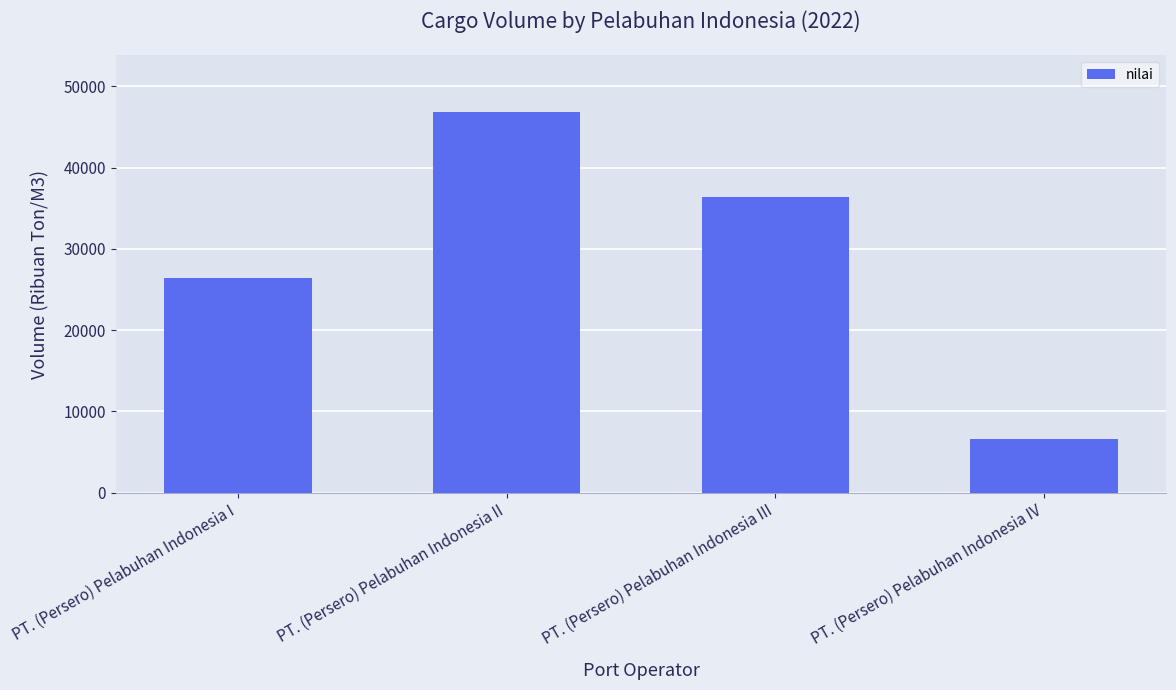

What is the change in value from PT. (Persero) Pelabuhan Indonesia I to PT. (Persero) Pelabuhan Indonesia IV?

-19774